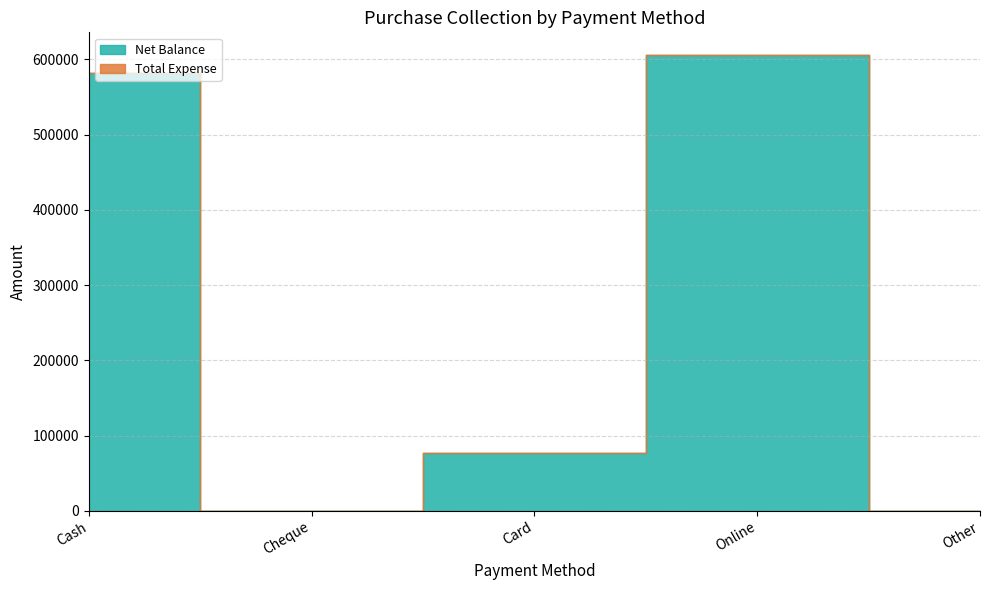

At how many categories does at least one series exceed 298542?

2